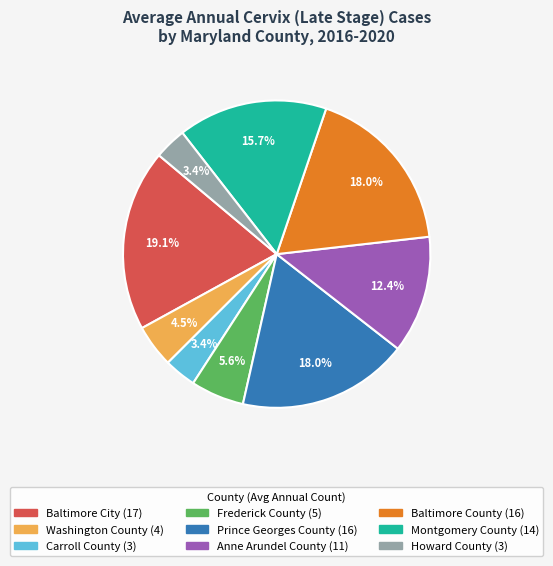

Count the number of slices in the pie.

9